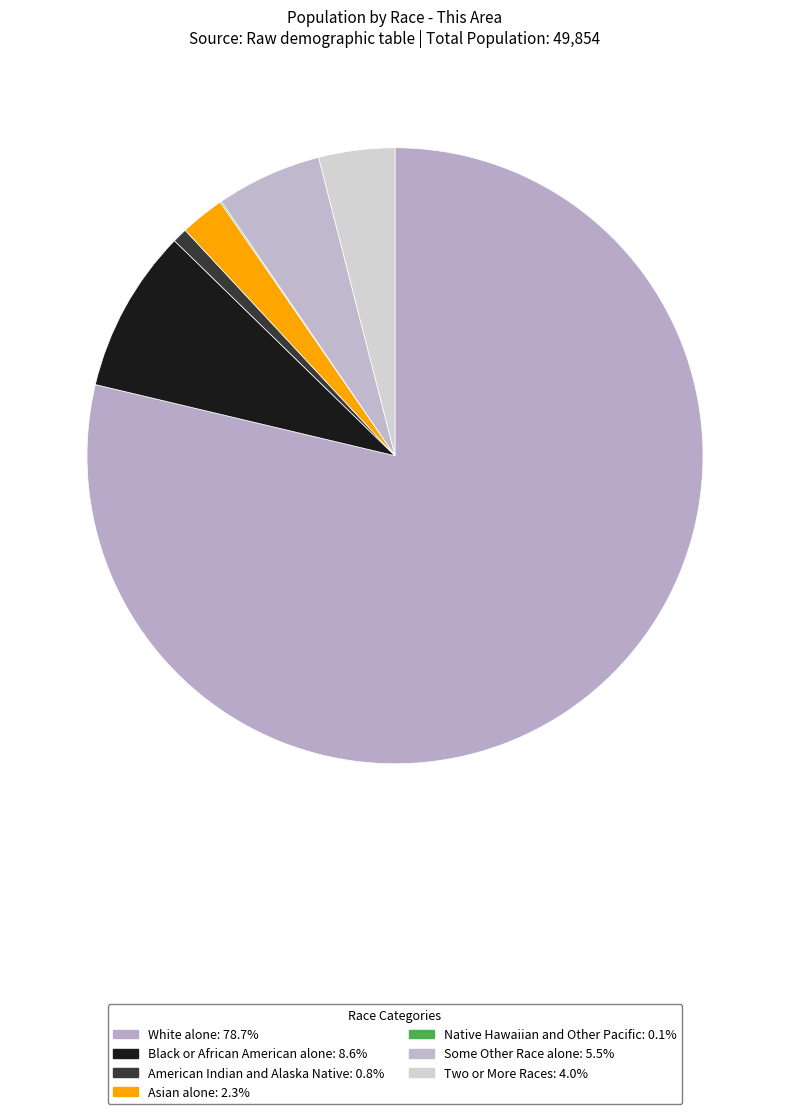

True or false: Asian alone accounts for 1% of the total.

False